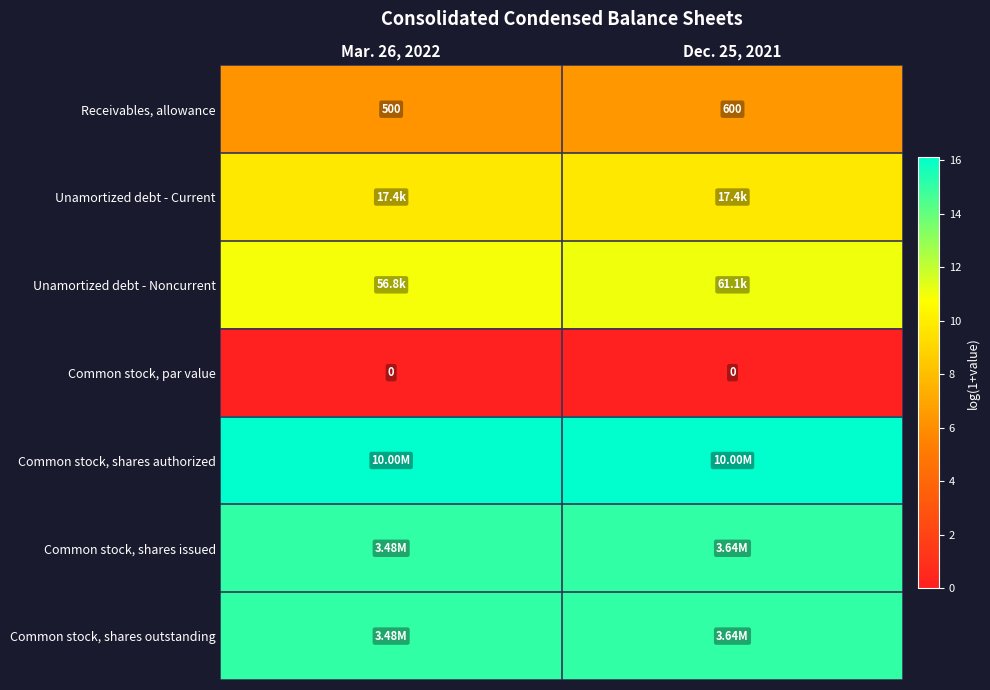

Which category has the highest value in the Common stock, shares authorized series?

Mar. 26, 2022